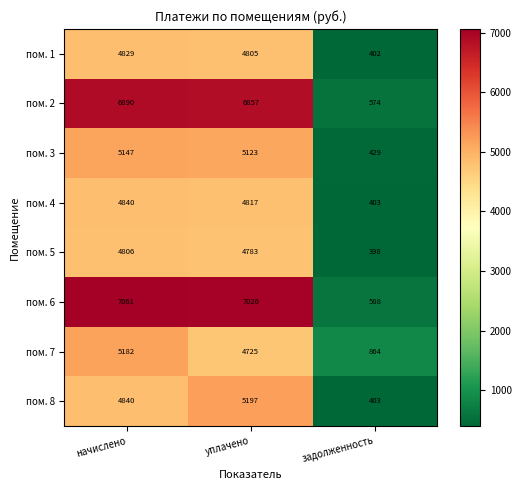

Which series changed the most between начислено and уплачено?

пом. 7